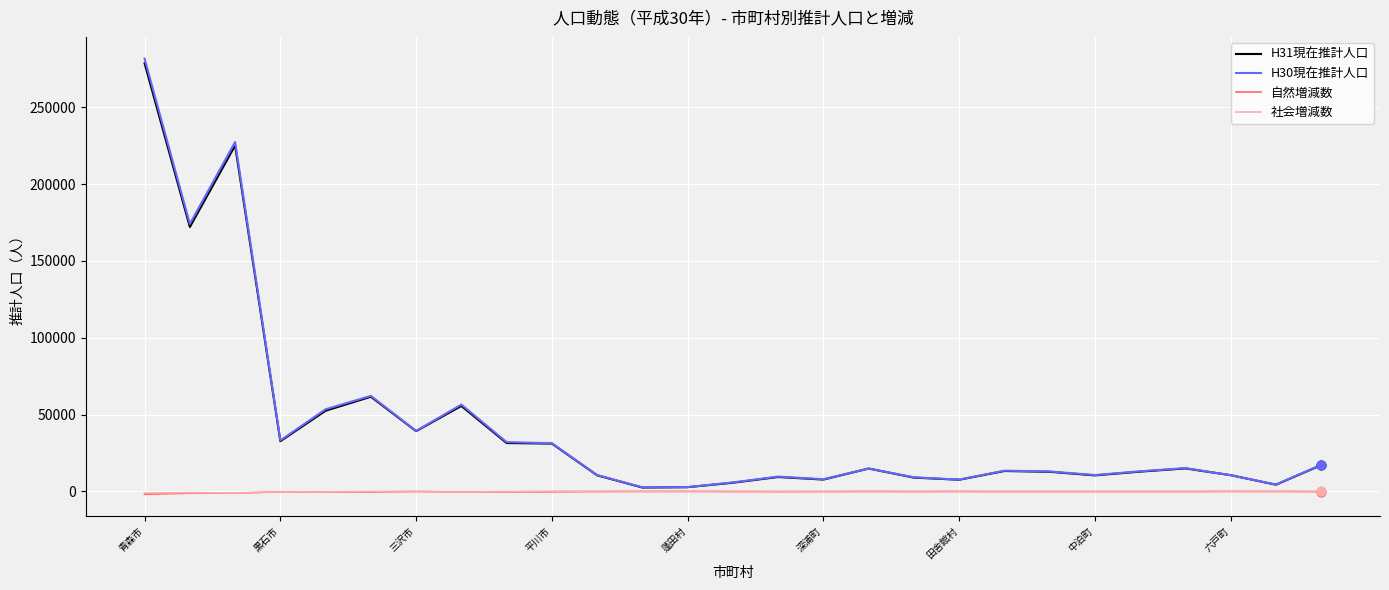

Which series has the widest spread of values?

H30現在推計人口